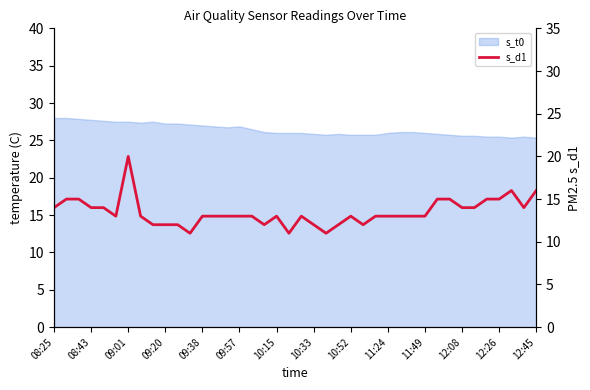

Where is the data nearest to the value 15?

08:43